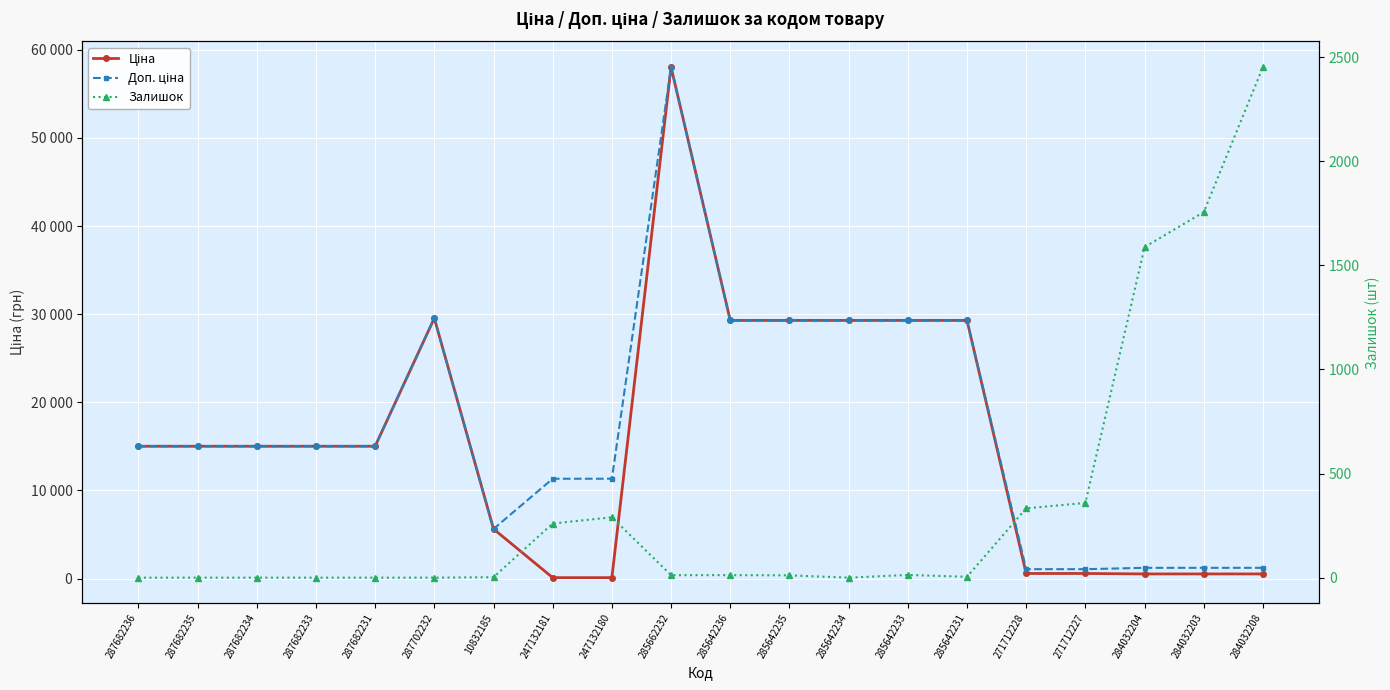

Is this an area chart (filled region under the line)?

No